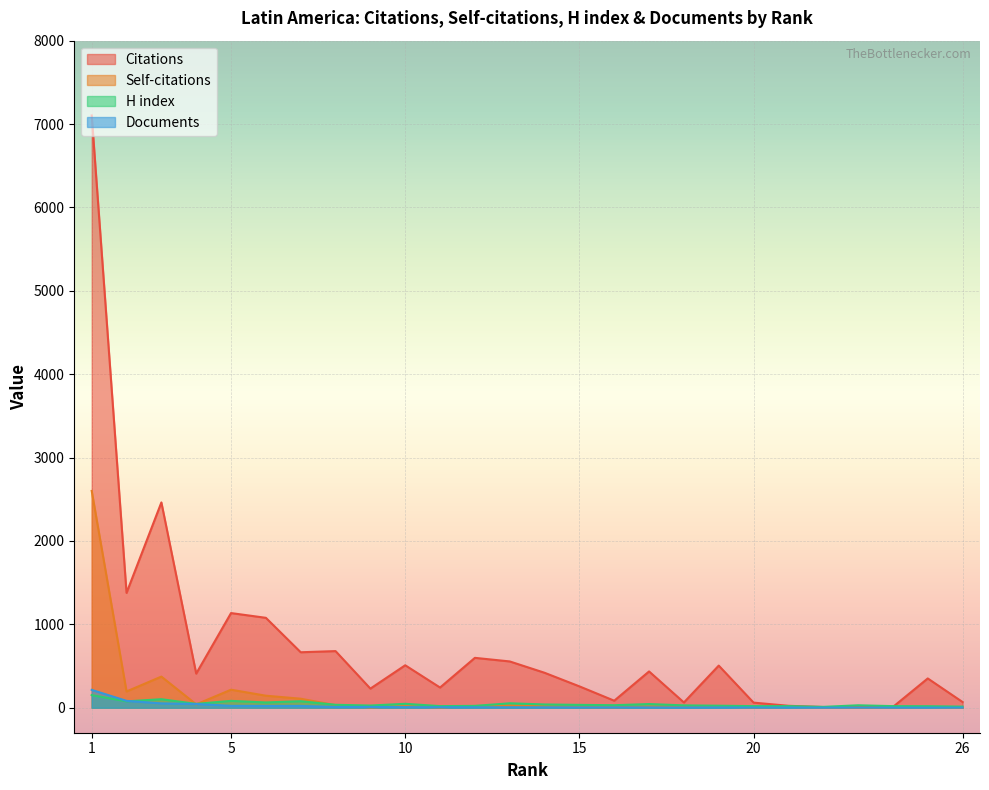

What is the difference between the highest and lowest values at 1?

6952